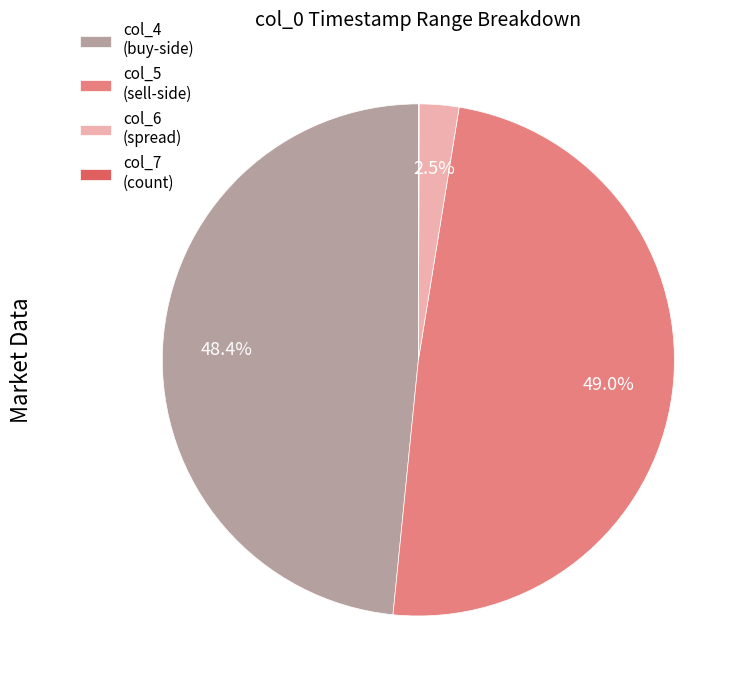

Approximately how many times larger is the value at col_4 (buy-side) compared to col_5 (sell-side)?

1.0